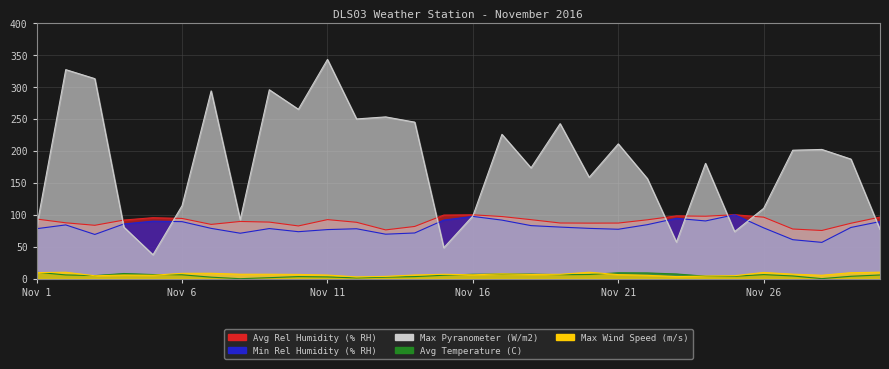

At which category is the sum across all series the highest?

Nov 11